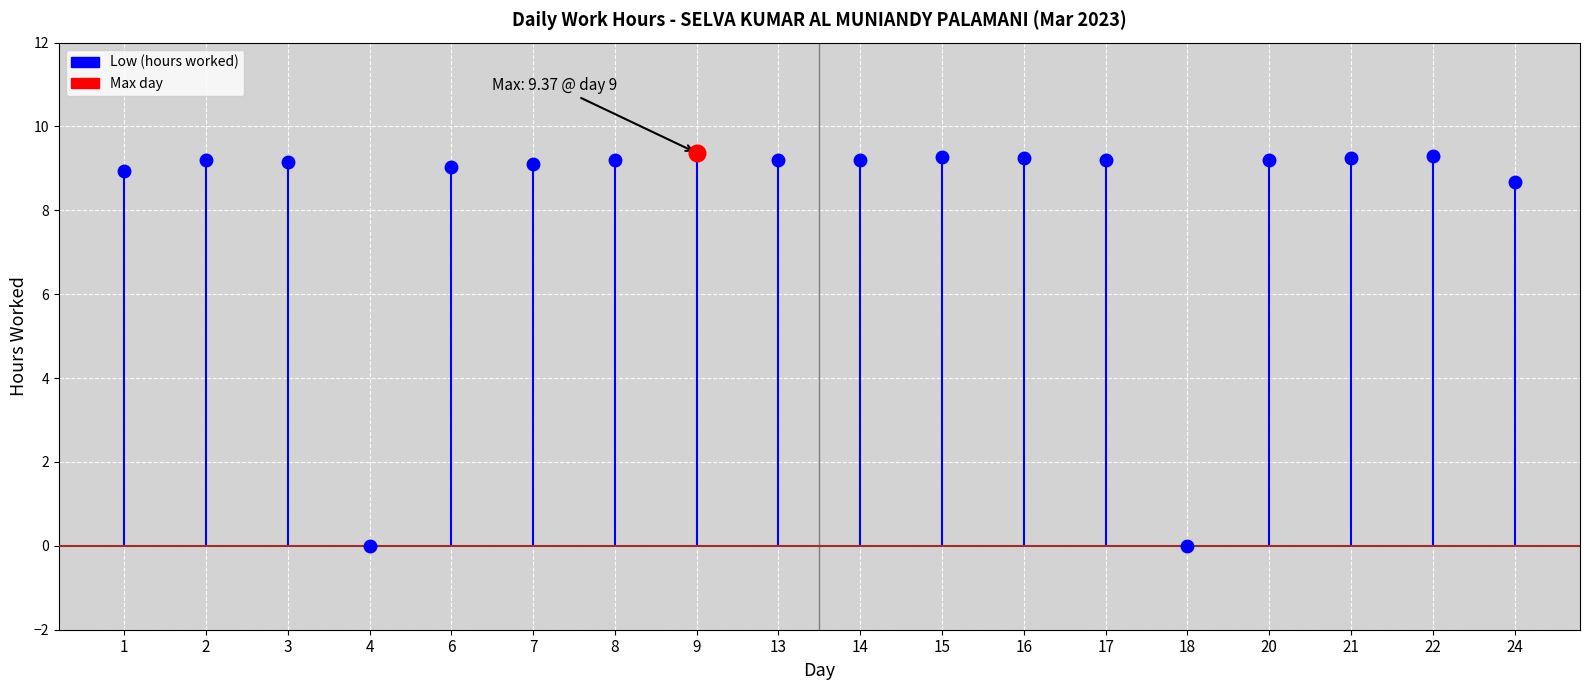

How many positive values are there?

16